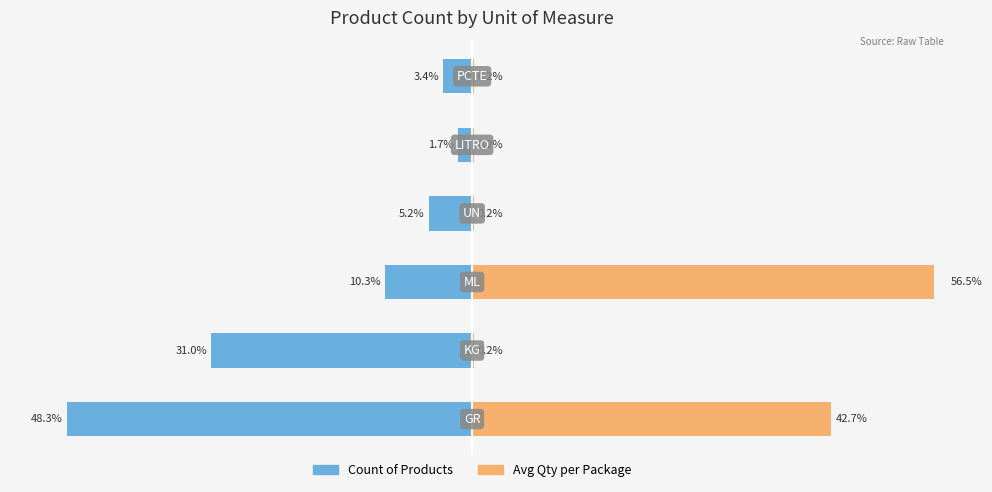

Reading left to right, list all the values displayed in this chart.

Count of Products: −60=-48.3	−40=-31.0	−20=-10.3	0=-5.2	20=-1.7	40=-3.4
Avg Qty per Package: −60=42.7	−40=0.2	−20=56.5	0=0.2	20=0.2	40=0.2